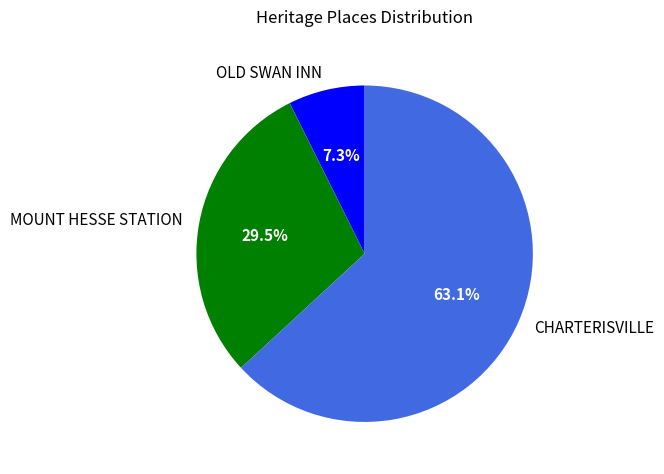

The OLD SWAN INN slice represents 7% of the pie. True or false?

True